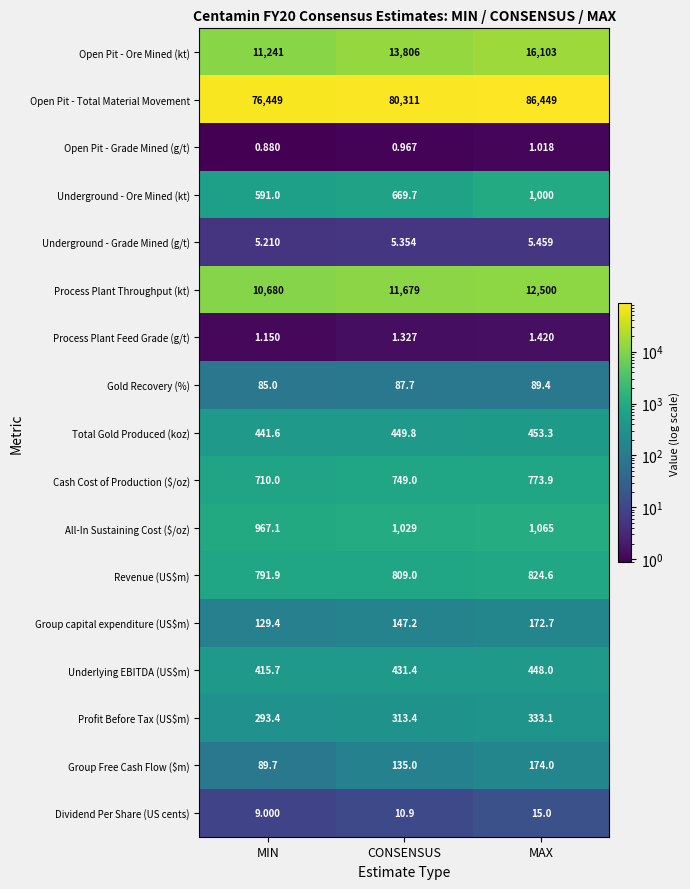

List the labels in order of Open Pit - Grade Mined (g/t) value, largest first.

MAX, CONSENSUS, MIN